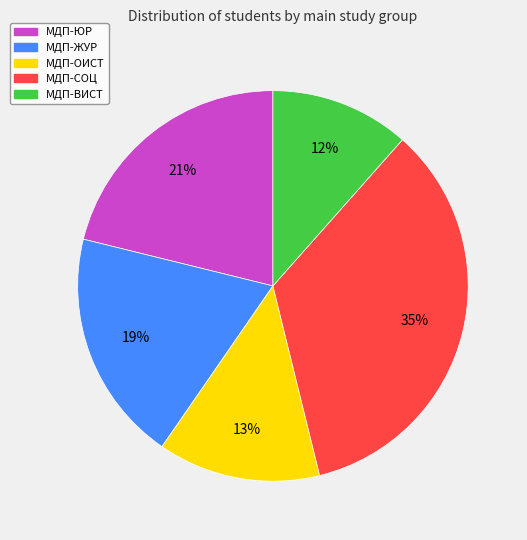

Is it true that МДП-СОЦ is 35% of the pie?

True